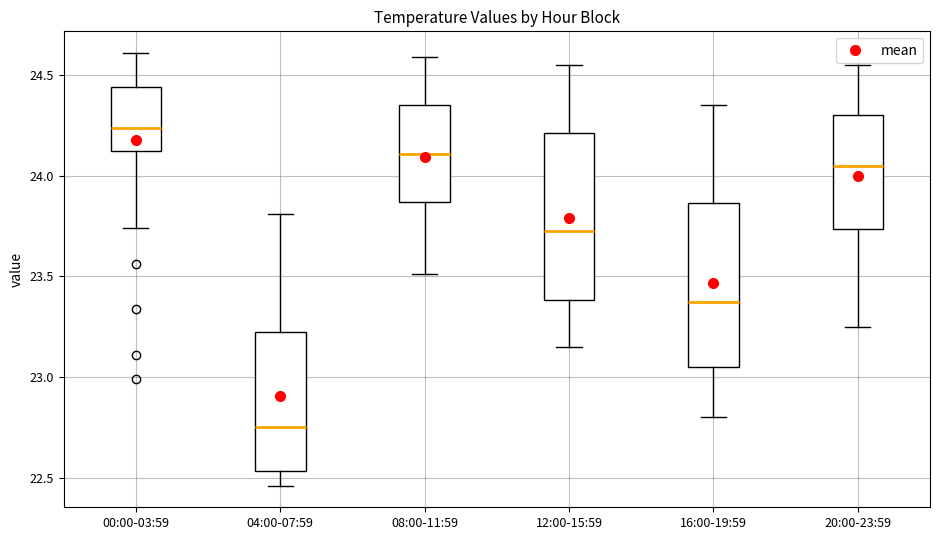

Reading left to right, read every box against the y-axis: the position of its median line, the range the box covers, and the ends of its whiskers. The values are not printed on the chart, so give them approximately, as read against the axis.

00:00-03:59: median 24.25, box 24.15 to 24.45, whiskers 23.75 to 24.60
04:00-07:59: median 22.75, box 22.55 to 23.25, whiskers 22.45 to 23.80
08:00-11:59: median 24.10, box 23.85 to 24.35, whiskers 23.50 to 24.60
12:00-15:59: median 23.75, box 23.40 to 24.20, whiskers 23.15 to 24.55
16:00-19:59: median 23.40, box 23.05 to 23.85, whiskers 22.80 to 24.35
20:00-23:59: median 24.05, box 23.75 to 24.30, whiskers 23.25 to 24.55